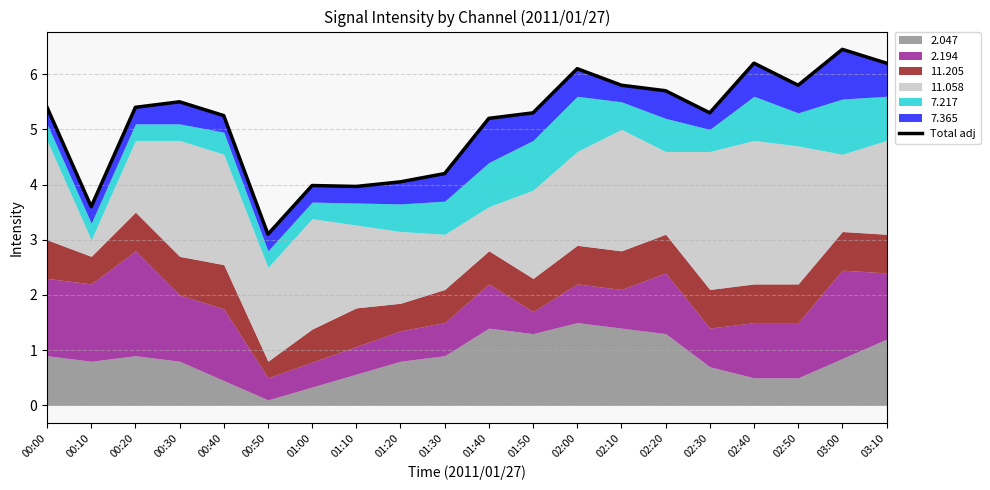

Reading left to right, transcribe all the data shown in this chart.

5.4	3.6	5.4	5.5	5.2	3.1	4.0	4.0	4.1	4.2	5.2	5.3	6.1	5.8	5.7	5.3	6.2	5.8	6.5	6.2